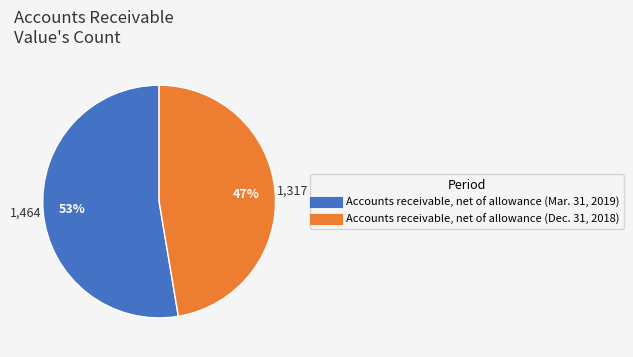

Count the number of slices in the pie.

2